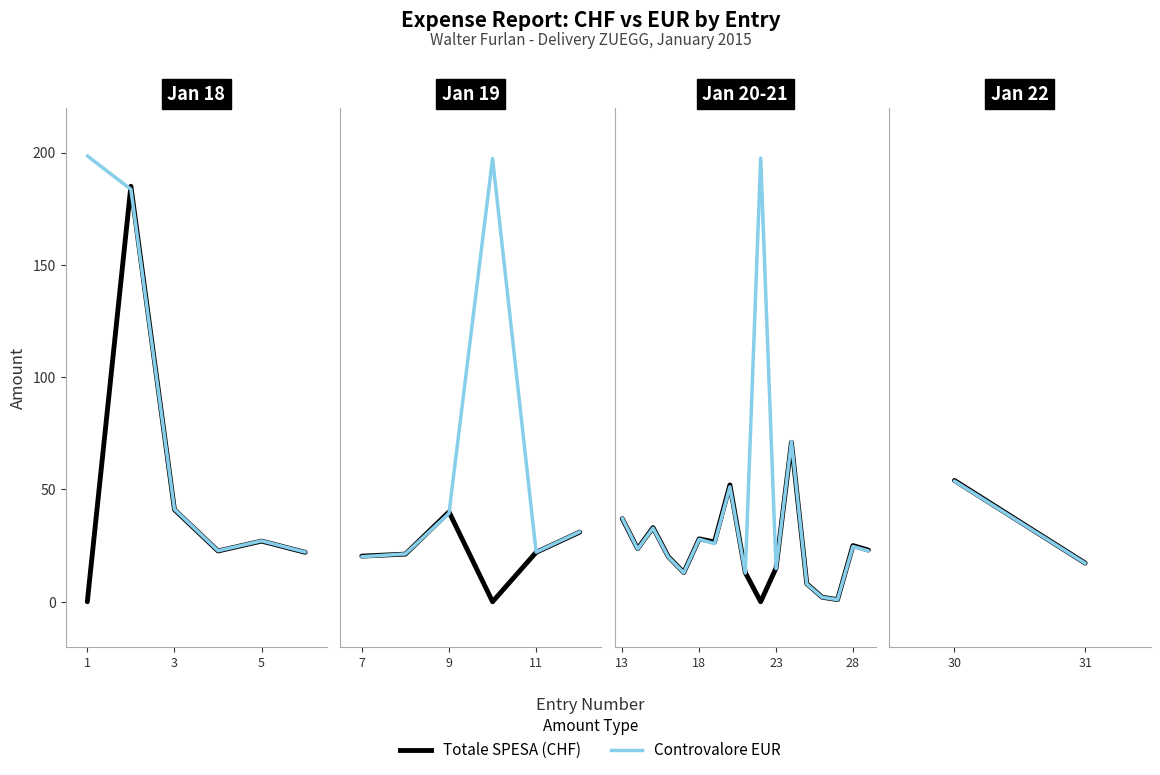

Between 31 and 30, which is larger?

30